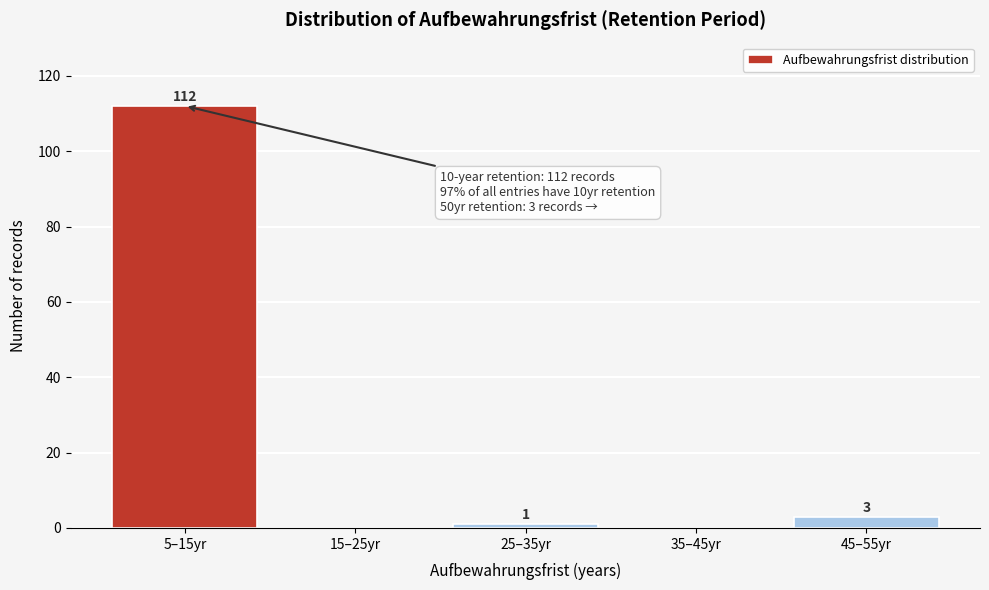

Reading left to right, what are all the values shown in this chart?

5–15yr=112	15–25yr=0	25–35yr=1	35–45yr=0	45–55yr=3